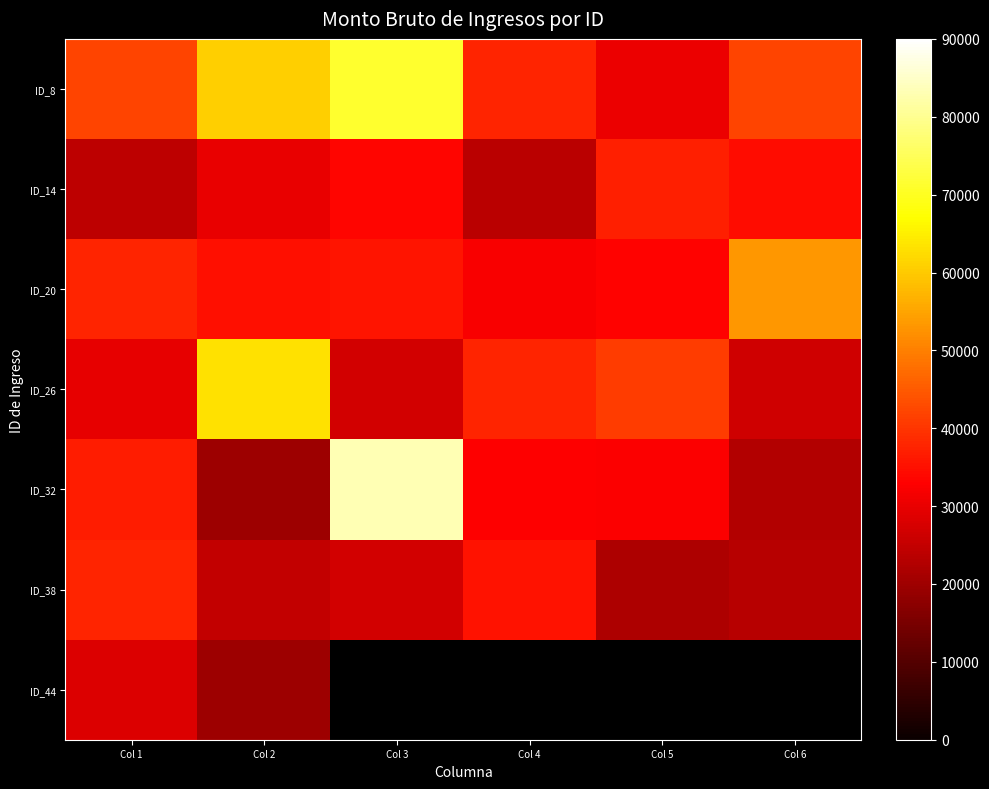

What is the difference between the highest and lowest values at Col 1?

17890.9